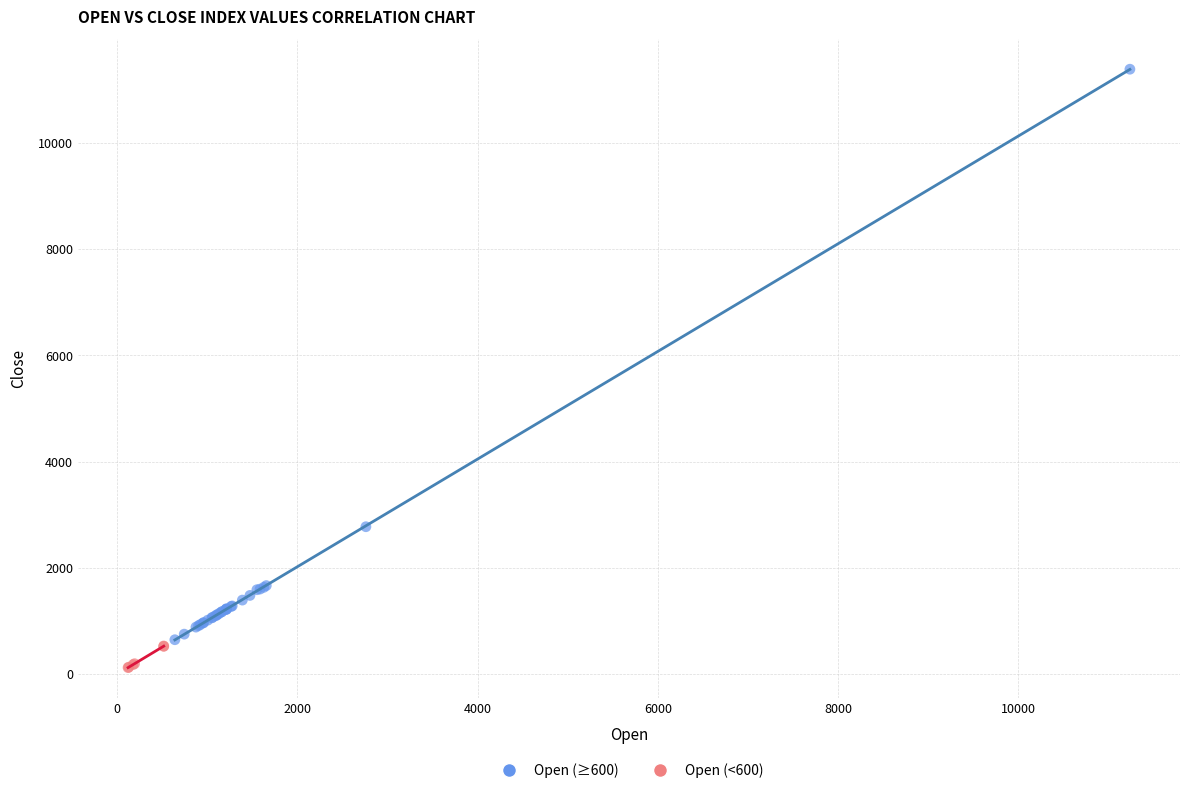

What are all the series names shown in the legend?

Open (≥600), Open (<600)